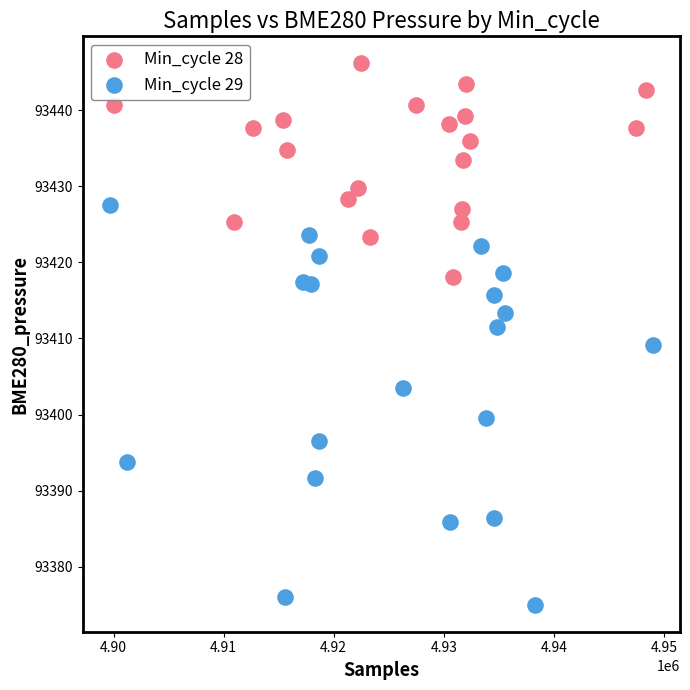

Which series has the largest Y range (max minus min)?

Min_cycle 29